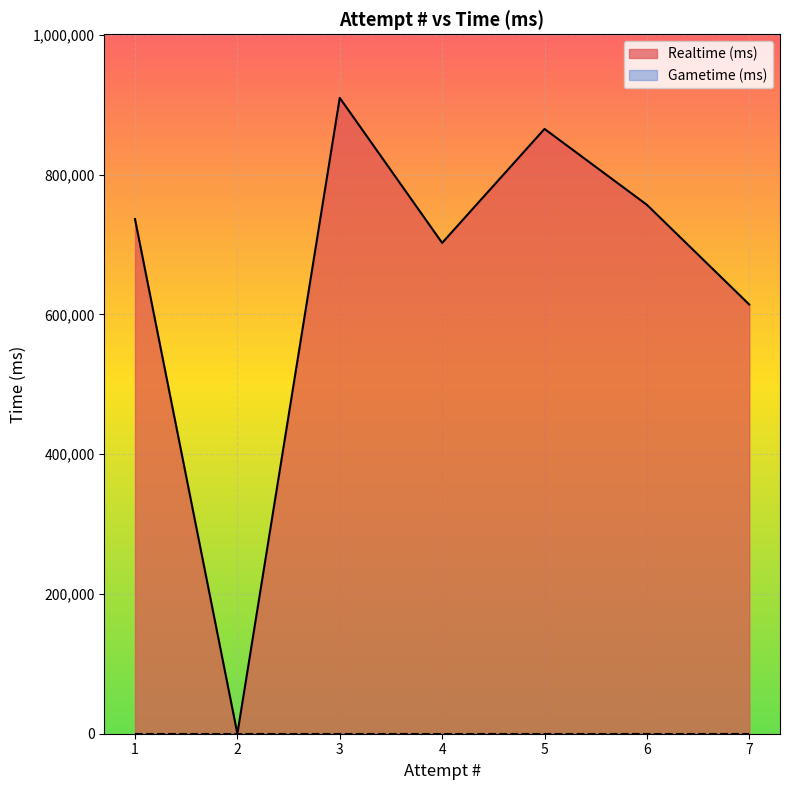

At which category is the sum across all series the highest?

3